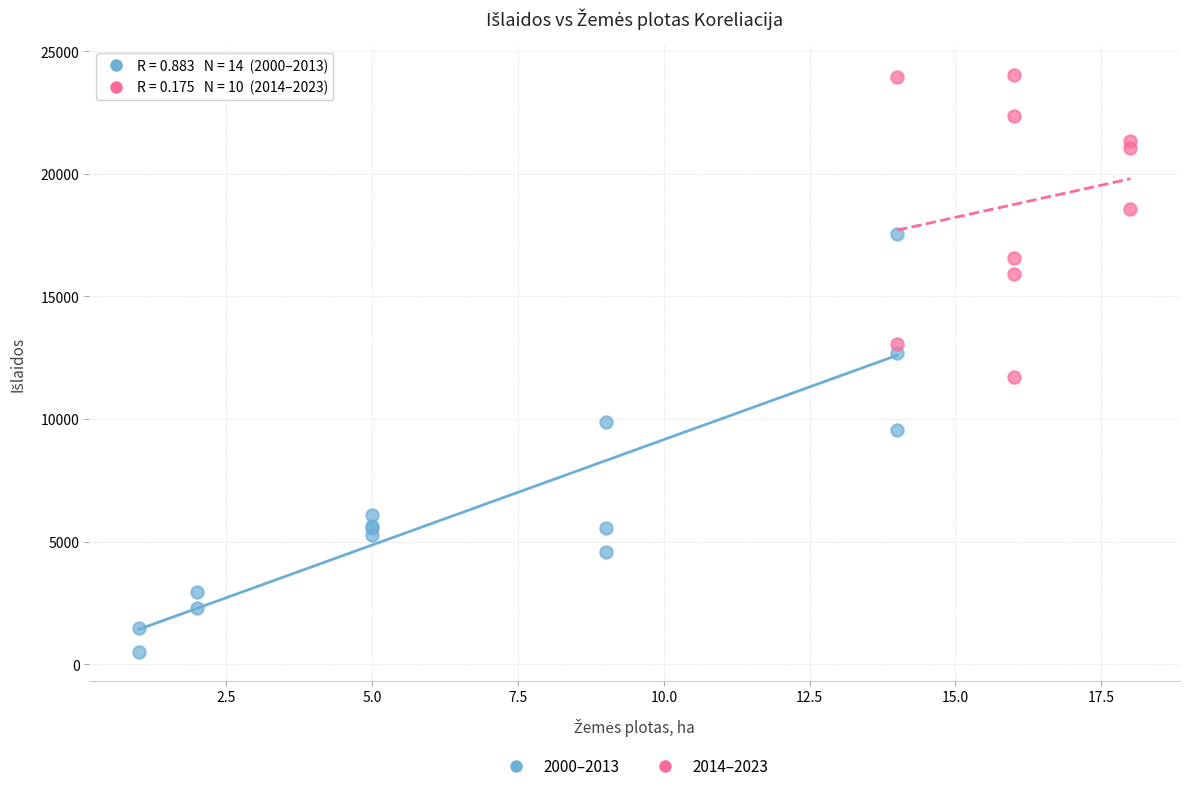

Which series has the largest Y range (max minus min)?

2000–2013